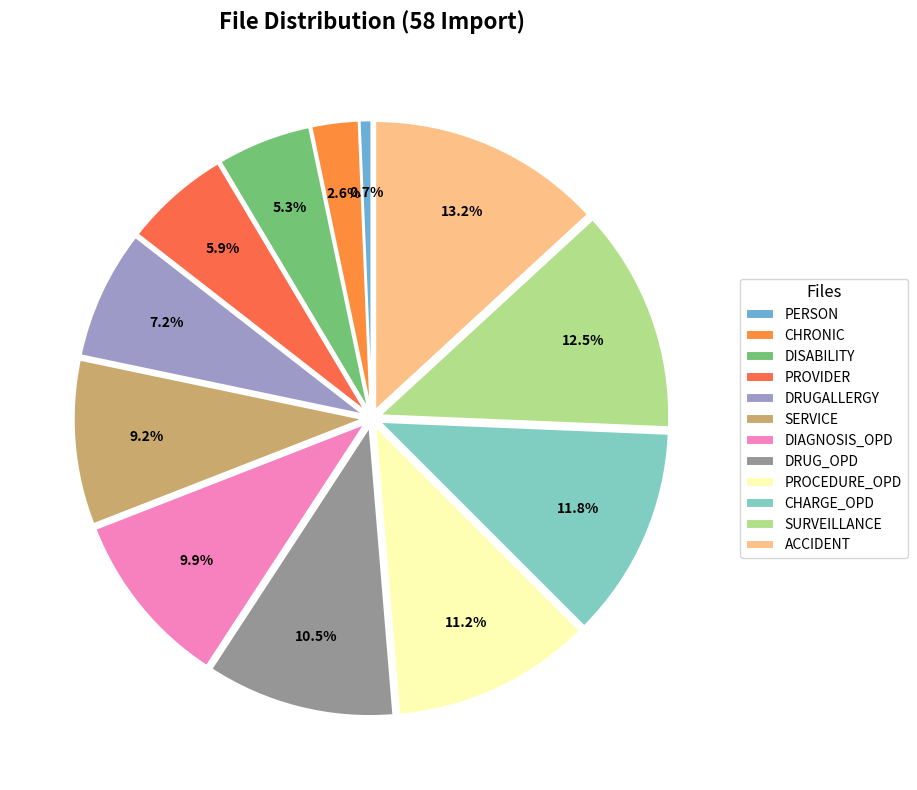

Which category has the biggest portion of the pie?

ACCIDENT